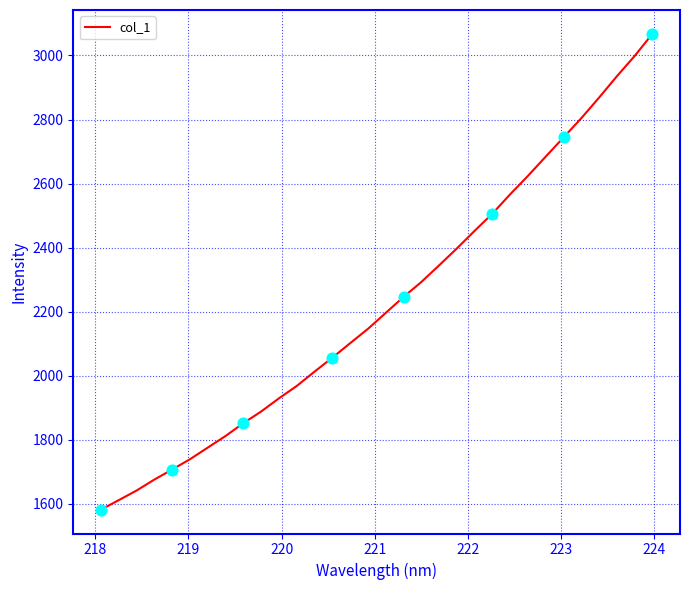

What is the minimum value shown in the chart?

1581.9